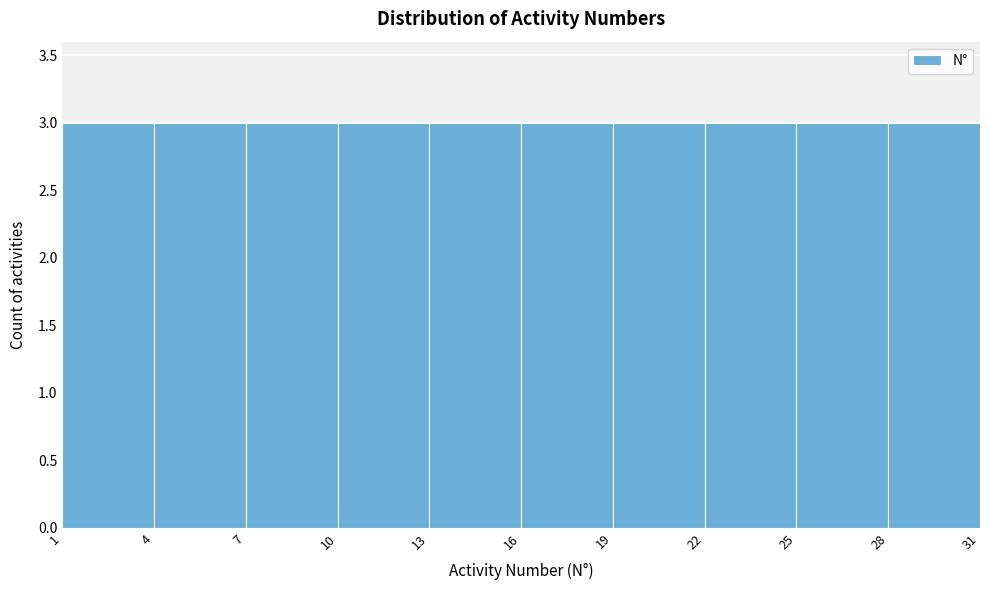

How tall is the bar that spans 13 to 16 on the x-axis? The values are not printed on the chart, so give them approximately, as read against the axis.

3